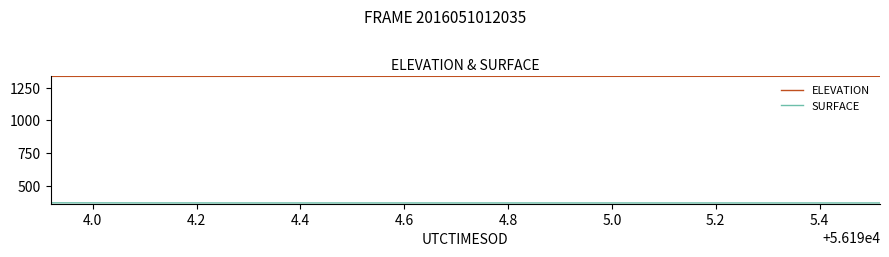

Which series has the largest total across all categories?

ELEVATION